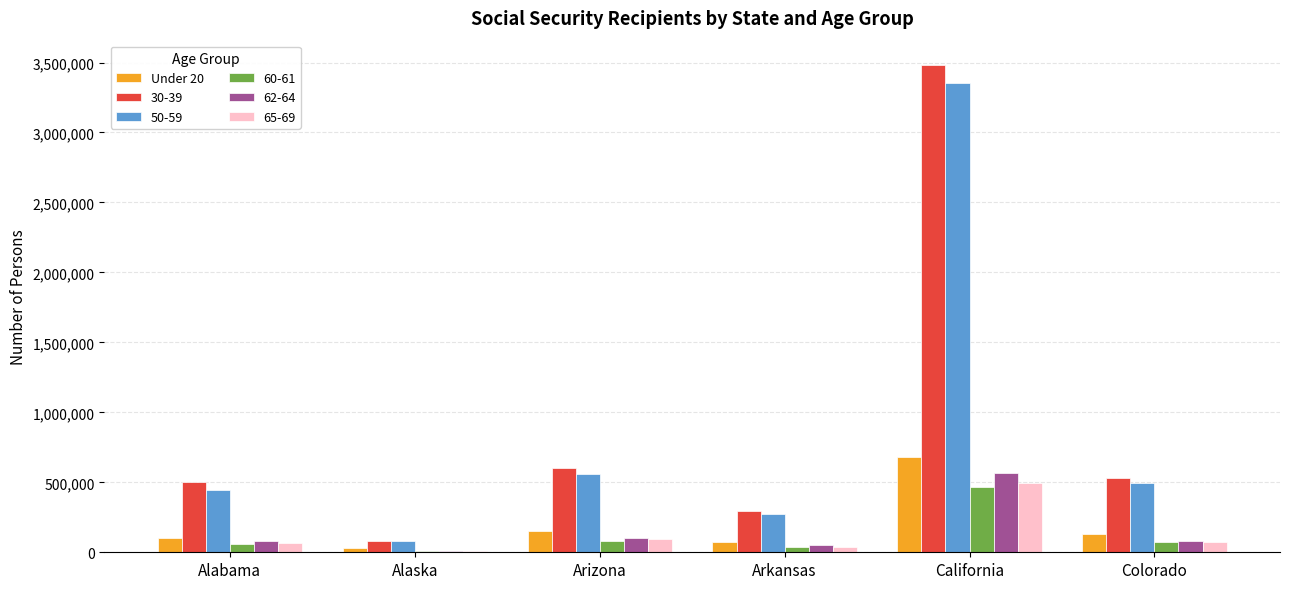

The 30-39 series shows 3481942 at California. True or false?

True